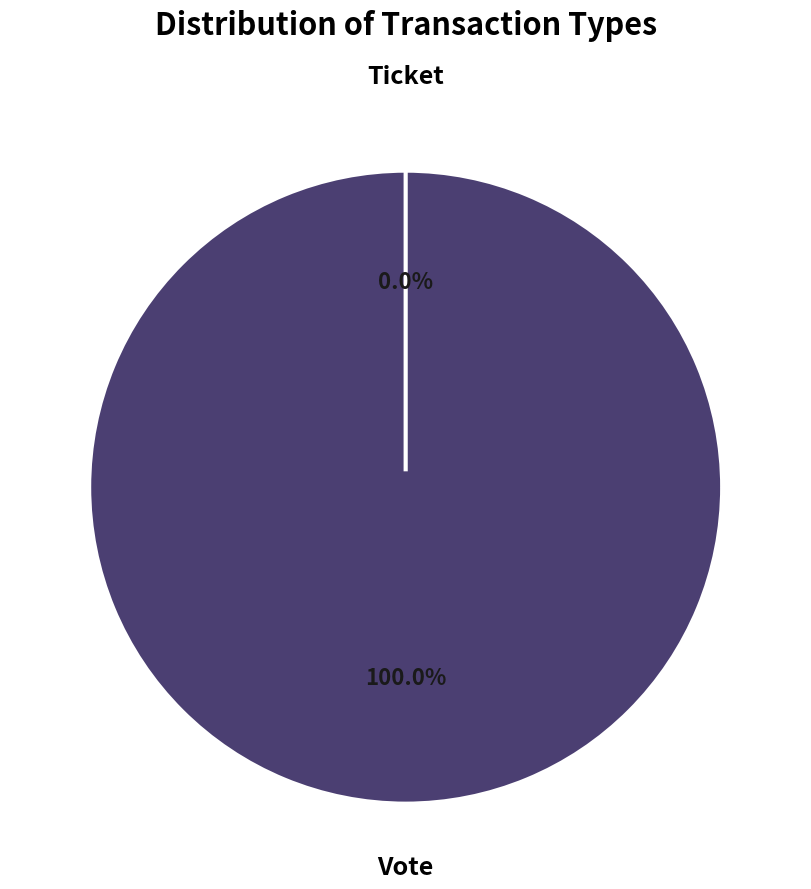

Which slice represents more than half of the pie?

Vote